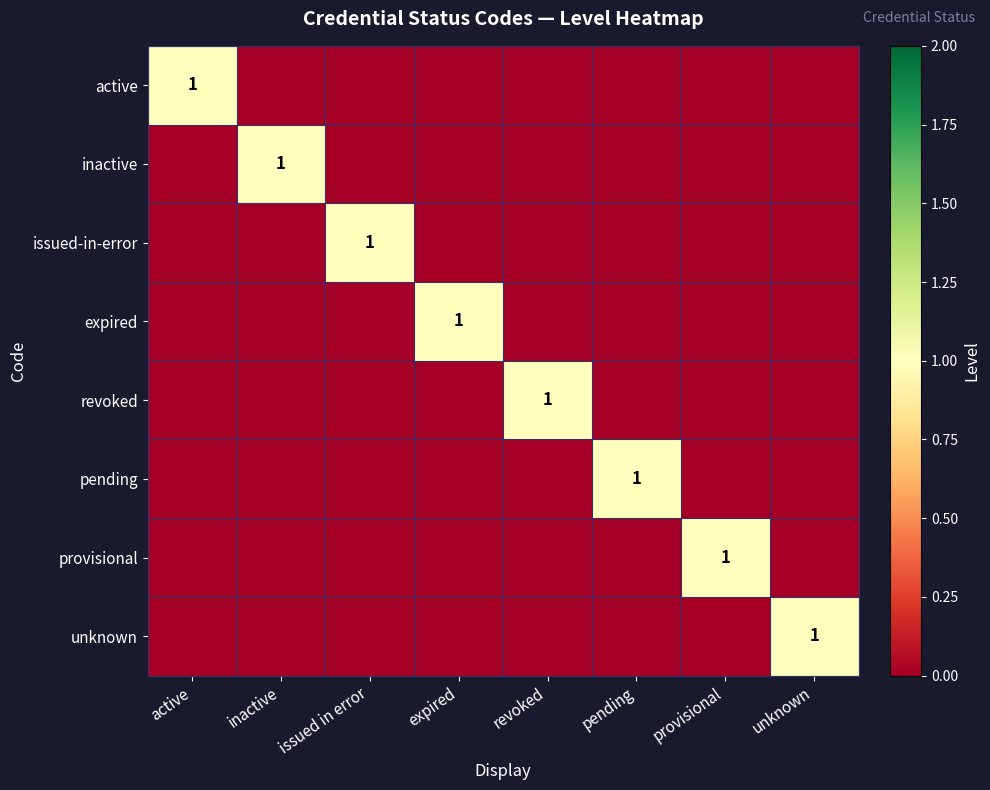

The inactive series shows 1 at inactive. True or false?

True